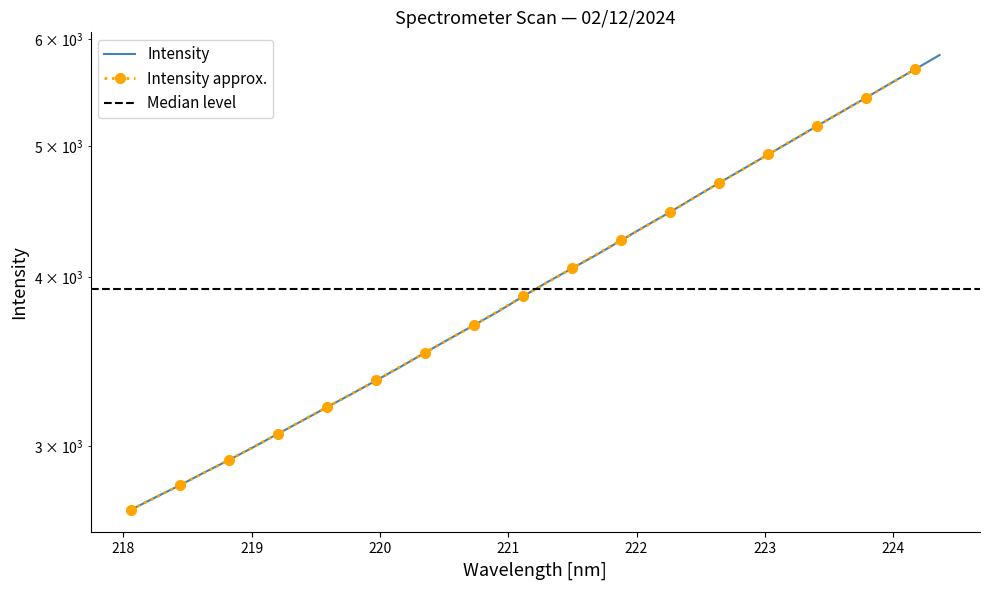

Reading right to left, what are all the values shown in this chart?

224.3616=5838.0	224.1709=5698.8	223.9802=5564.1	223.7895=5429.7	223.5987=5300.5	223.408=5175.0	223.2172=5049.1	223.0264=4929.1	222.8355=4811.1	222.6447=4696.3	222.4538=4582.8	222.263=4469.1	222.0721=4364.4	221.8812=4259.4	221.6902=4155.6	221.4993=4061.2	221.3083=3967.9	221.1174=3872.0	220.9264=3774.5	220.7354=3686.7	220.5444=3601.8	220.3533=3517.9	220.1623=3433.7	219.9712=3354.9	219.7801=3278.5	219.589=3206.0	219.3979=3133.5	219.2067=3063.8	219.0156=2994.8	218.8244=2929.9	218.6332=2868.5	218.442=2806.6	218.2508=2749.2	218.0596=2691.7